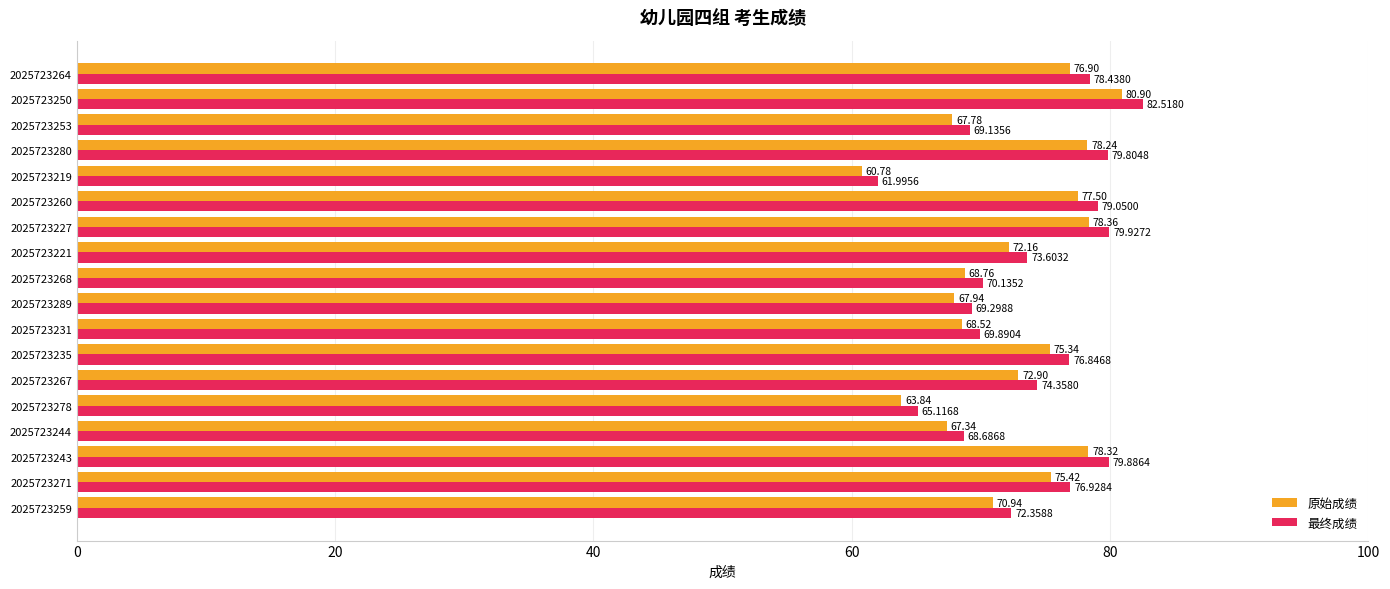

Which label corresponds to the smallest value in the chart?

2025723219